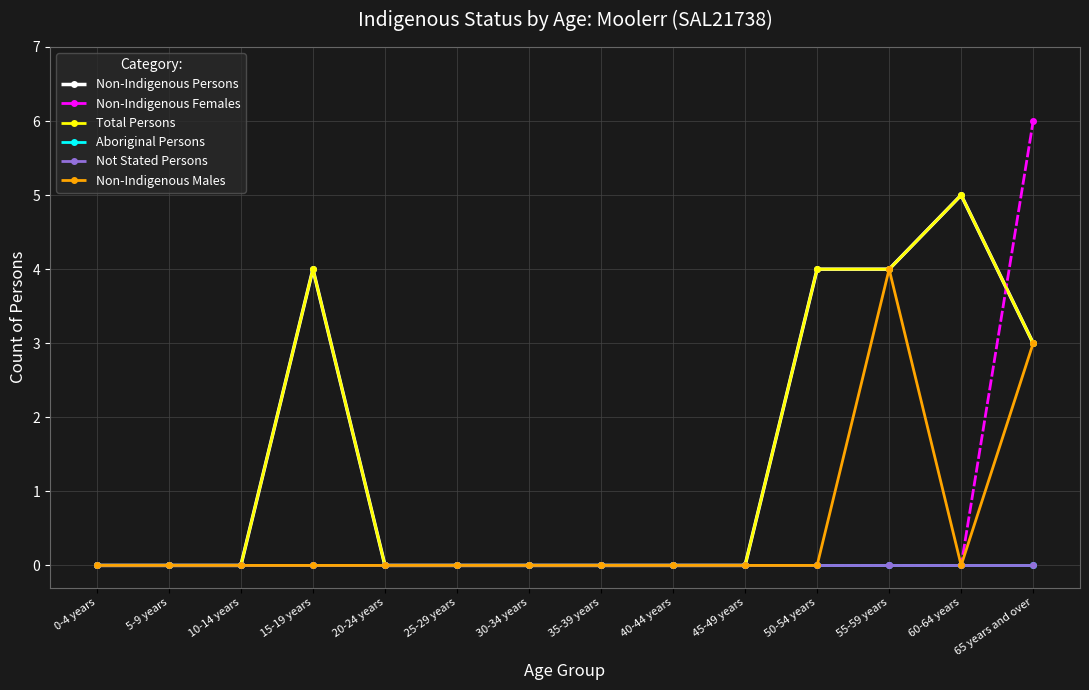

Between 40-44 years and 50-54 years, which series saw the biggest shift?

Non-Indigenous Persons